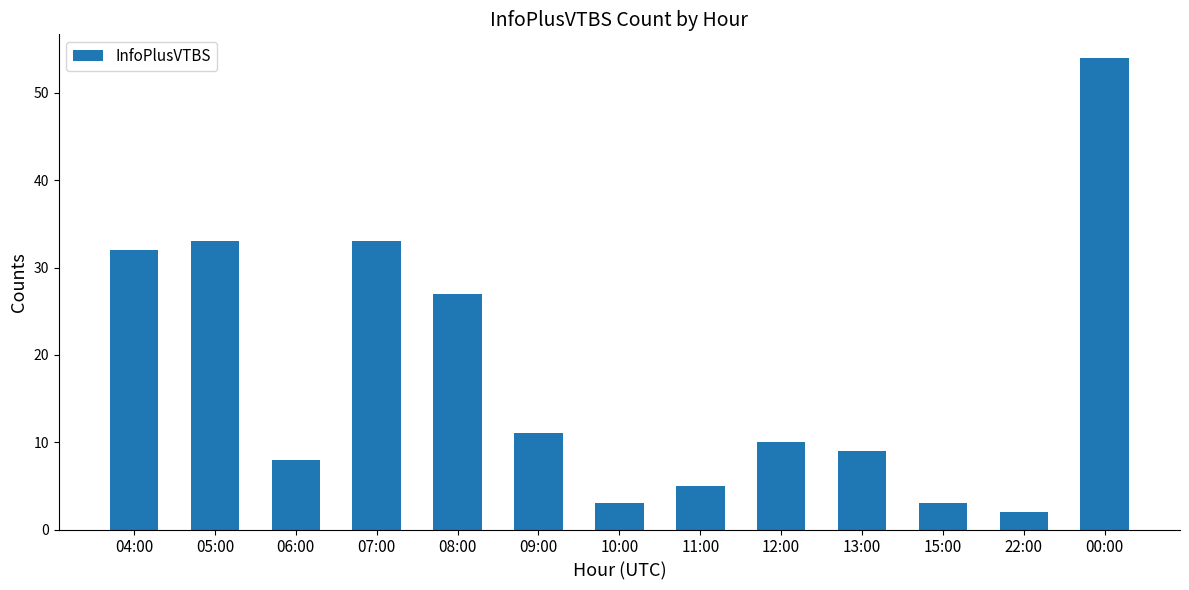

What is the difference between the second highest and minimum values?

31